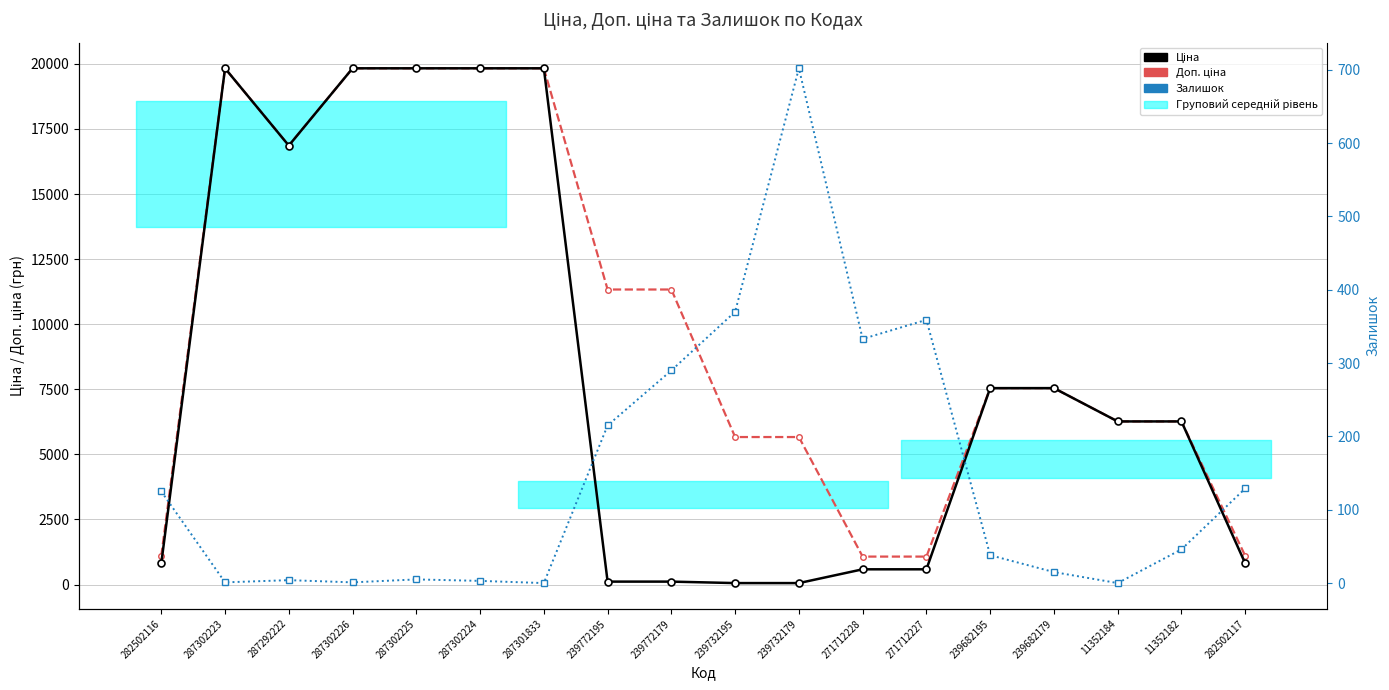

Read the Ціна value at 239732195.

56.7